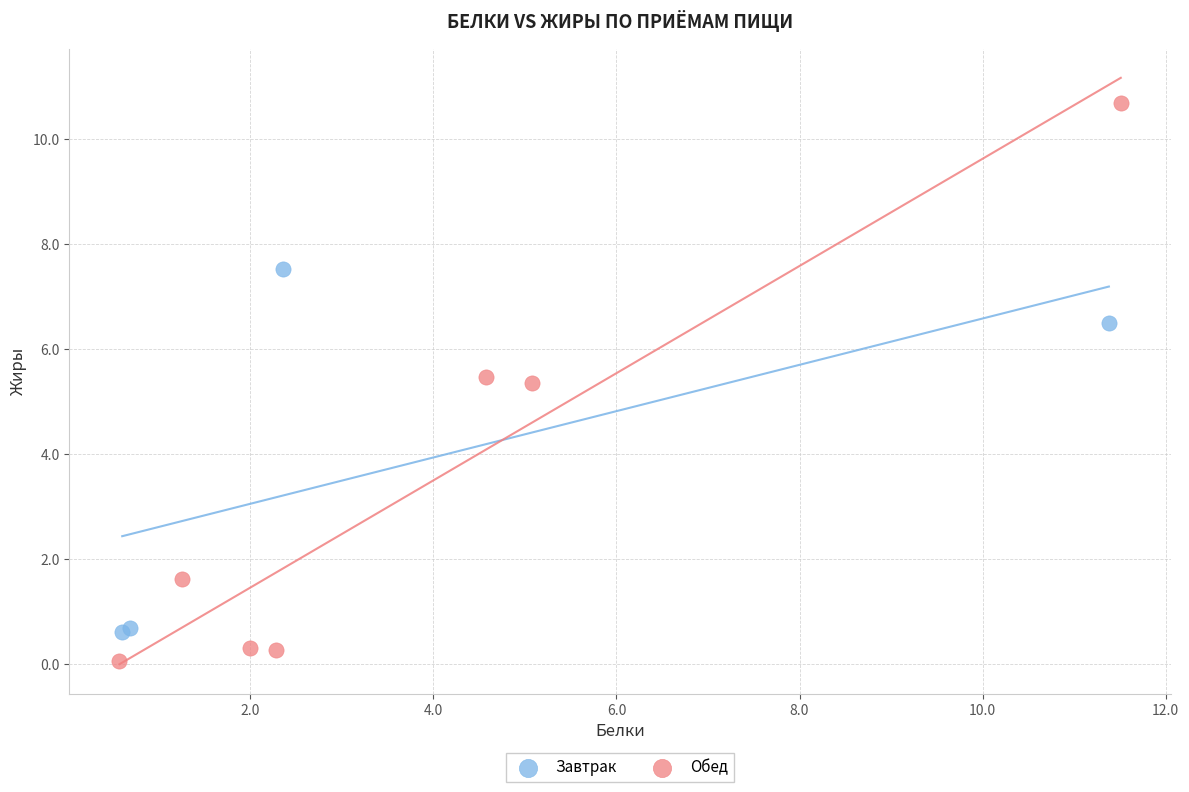

Which series has the widest spread of Y values?

Обед